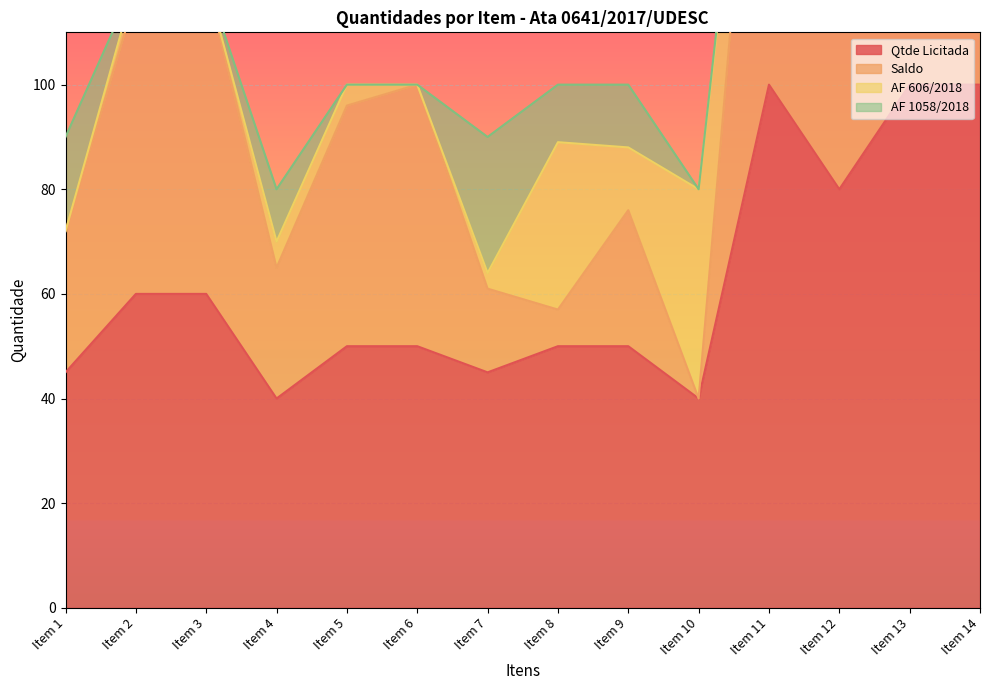

What is the maximum value for Qtde Licitada?

100